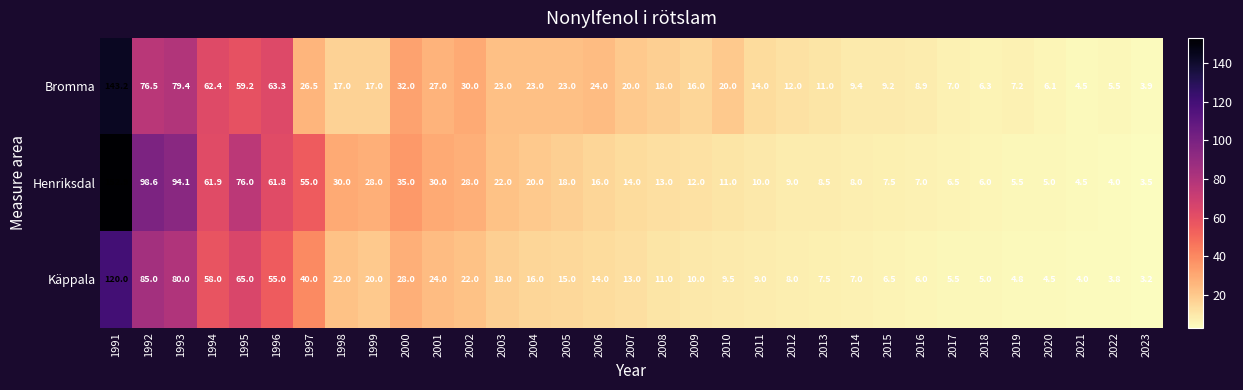

What is the difference between the maximum and minimum values in the Bromma series?

139.3